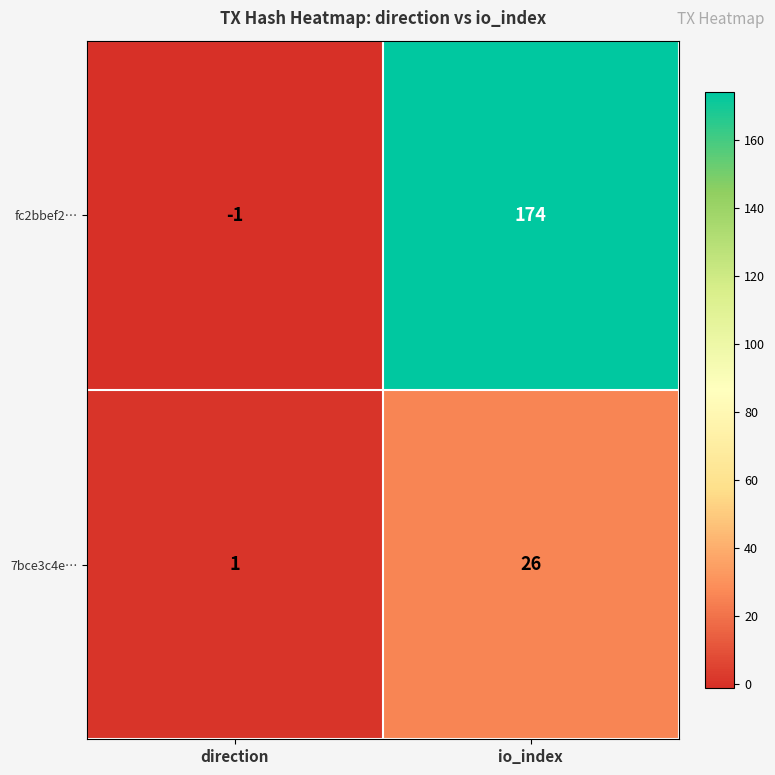

Between direction and io_index, which series saw the biggest shift?

fc2bbef2…